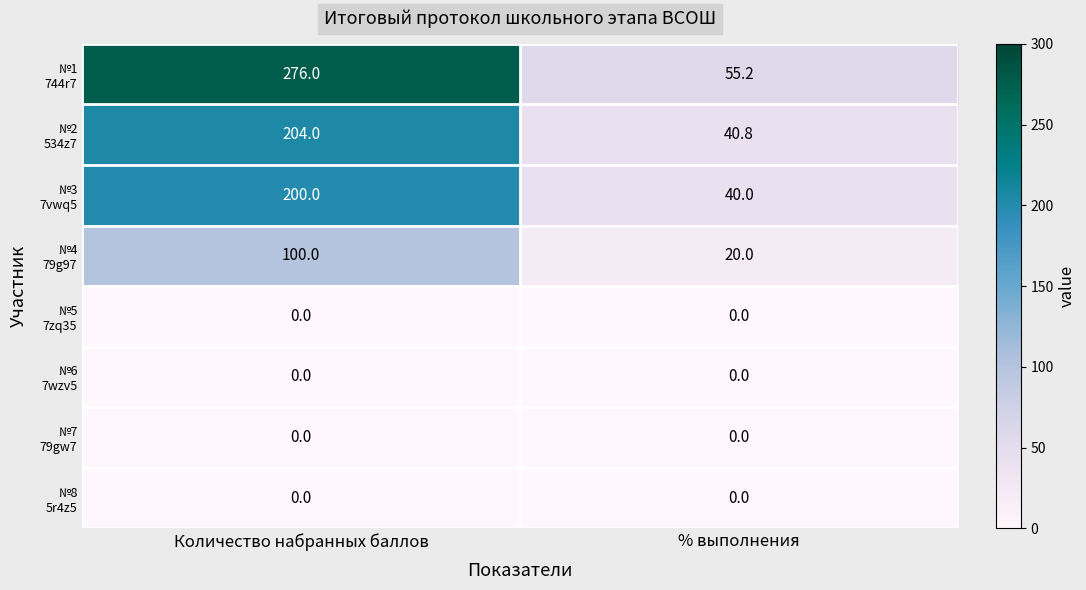

What is the total value across all series at Количество набранных баллов?

780.0